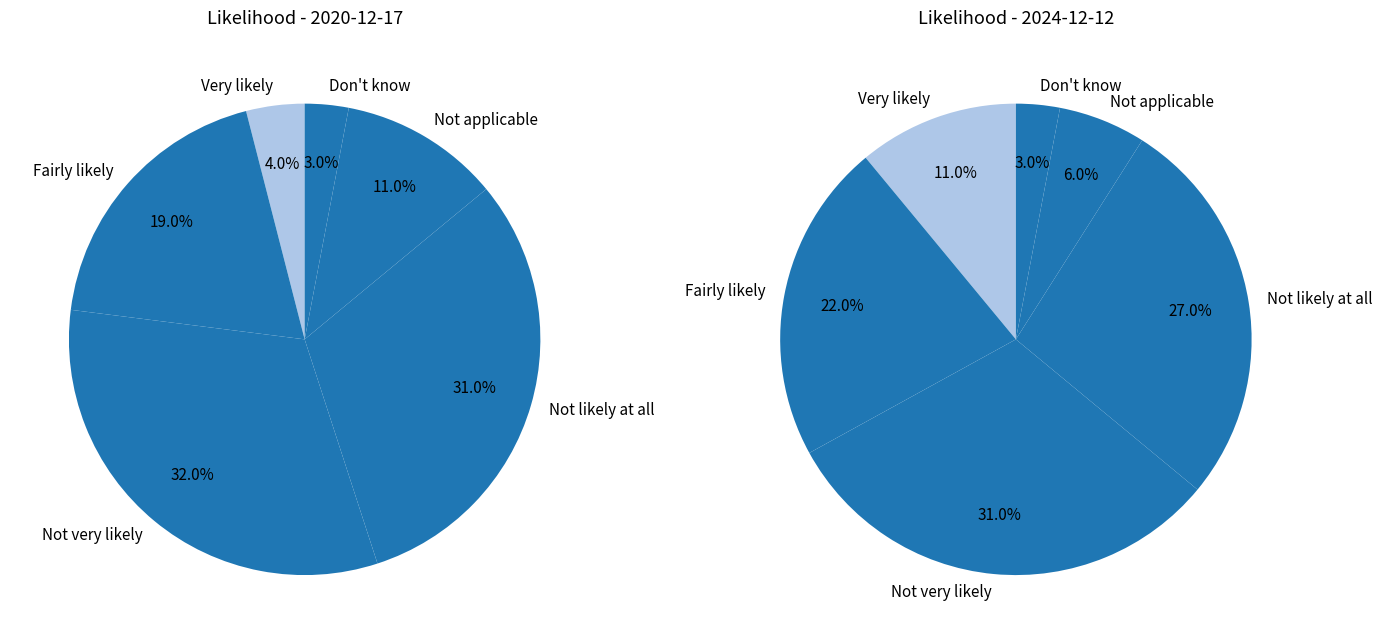

What is the largest slice in the pie chart?

Not very likely